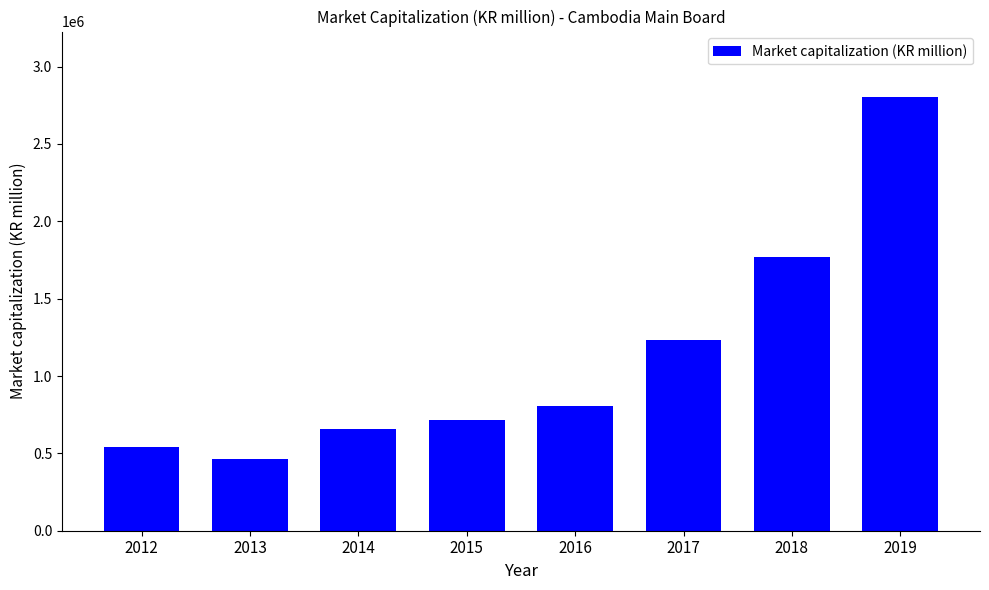

Are the bars grouped side by side (vs. stacked)?

No